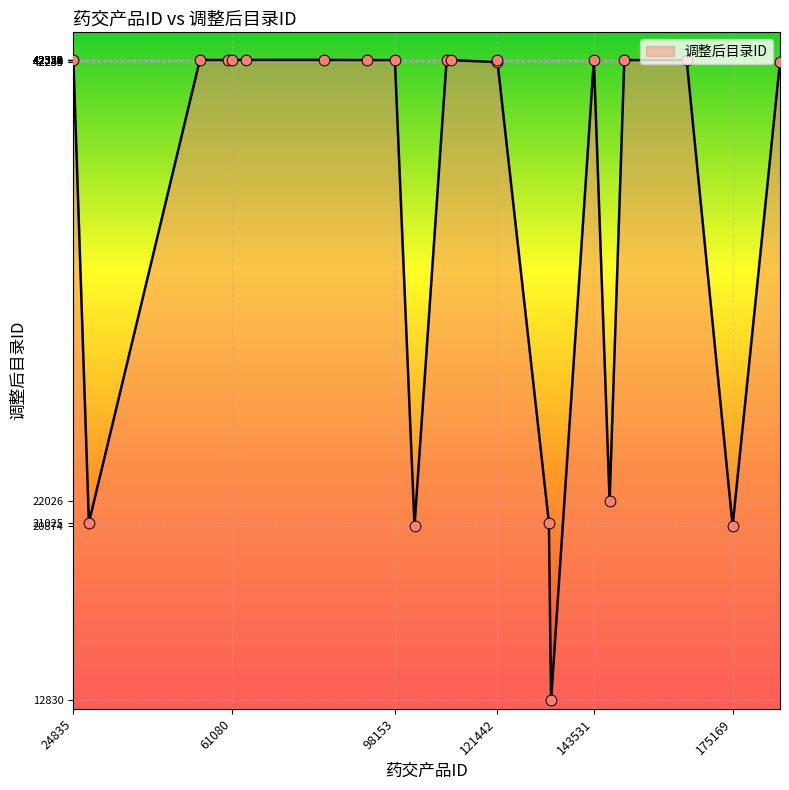

What is the minimum value shown in the chart?

12830